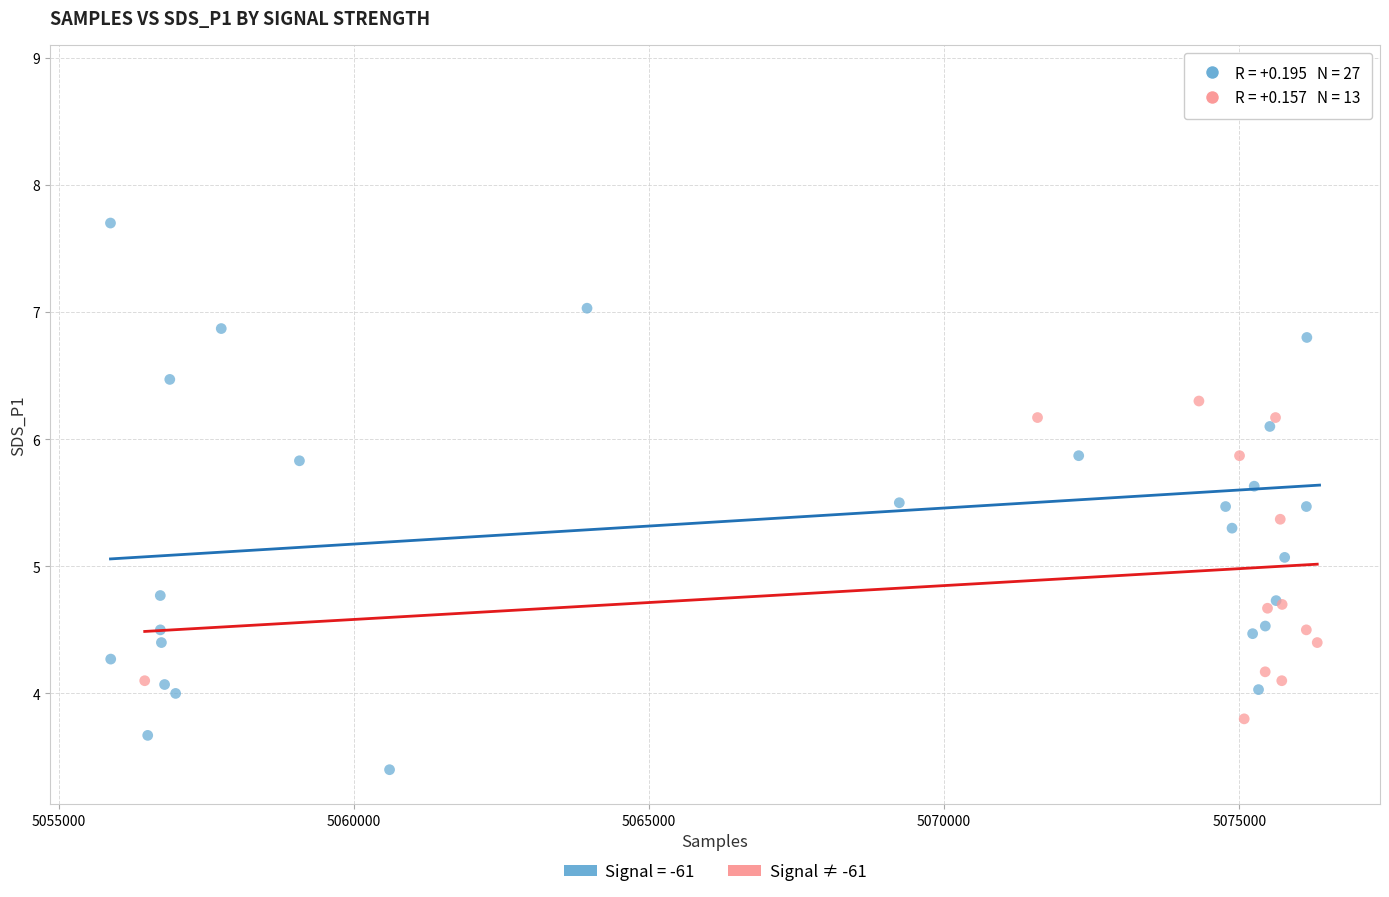

Which series has the largest Y range (max minus min)?

Signal = -61